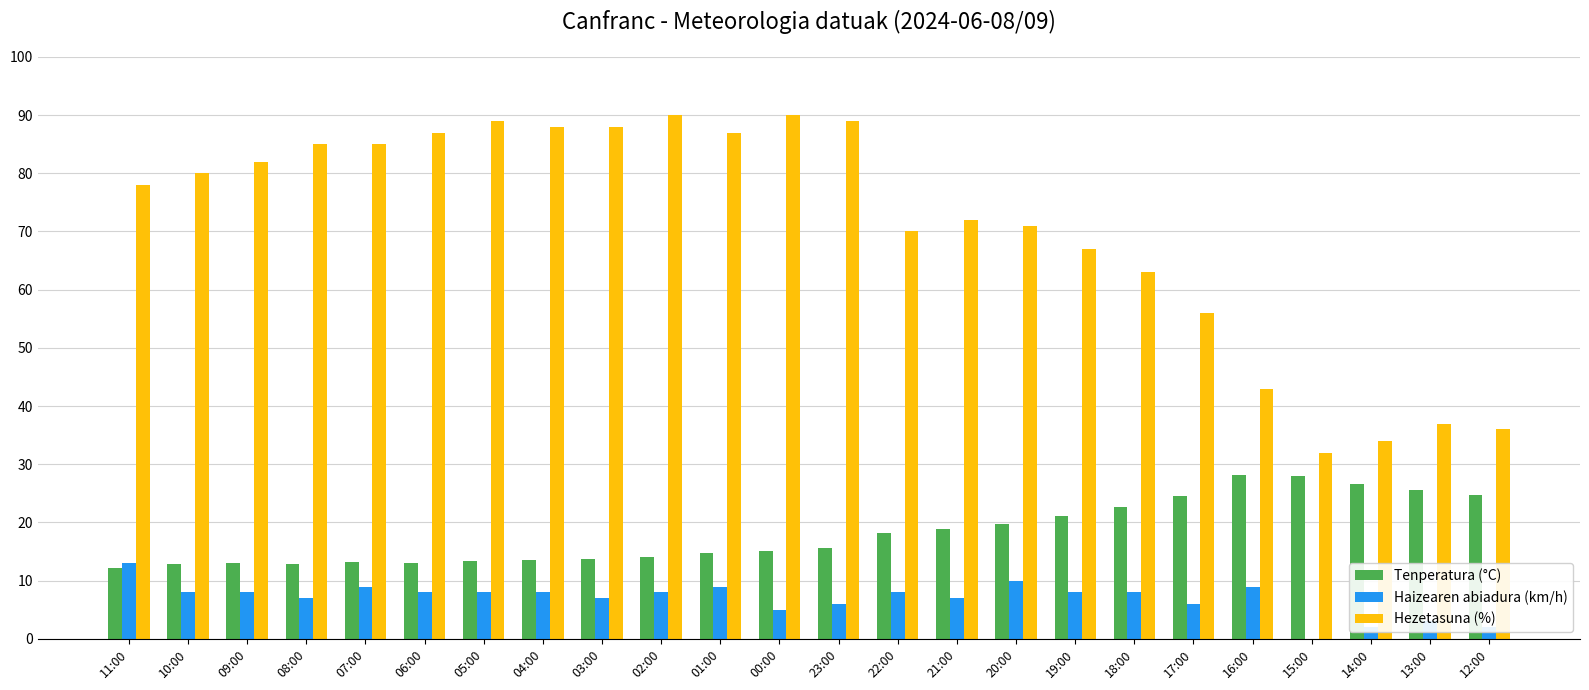

True or false: Hezetasuna (%) has a value of 71.0 at 20:00.

True